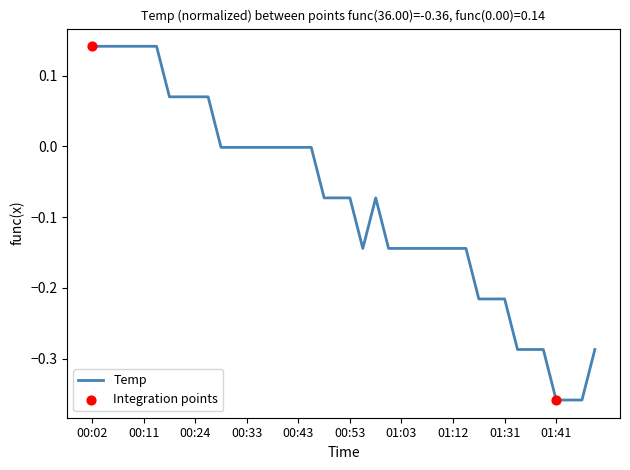

What is the difference between the maximum and minimum values?

0.5